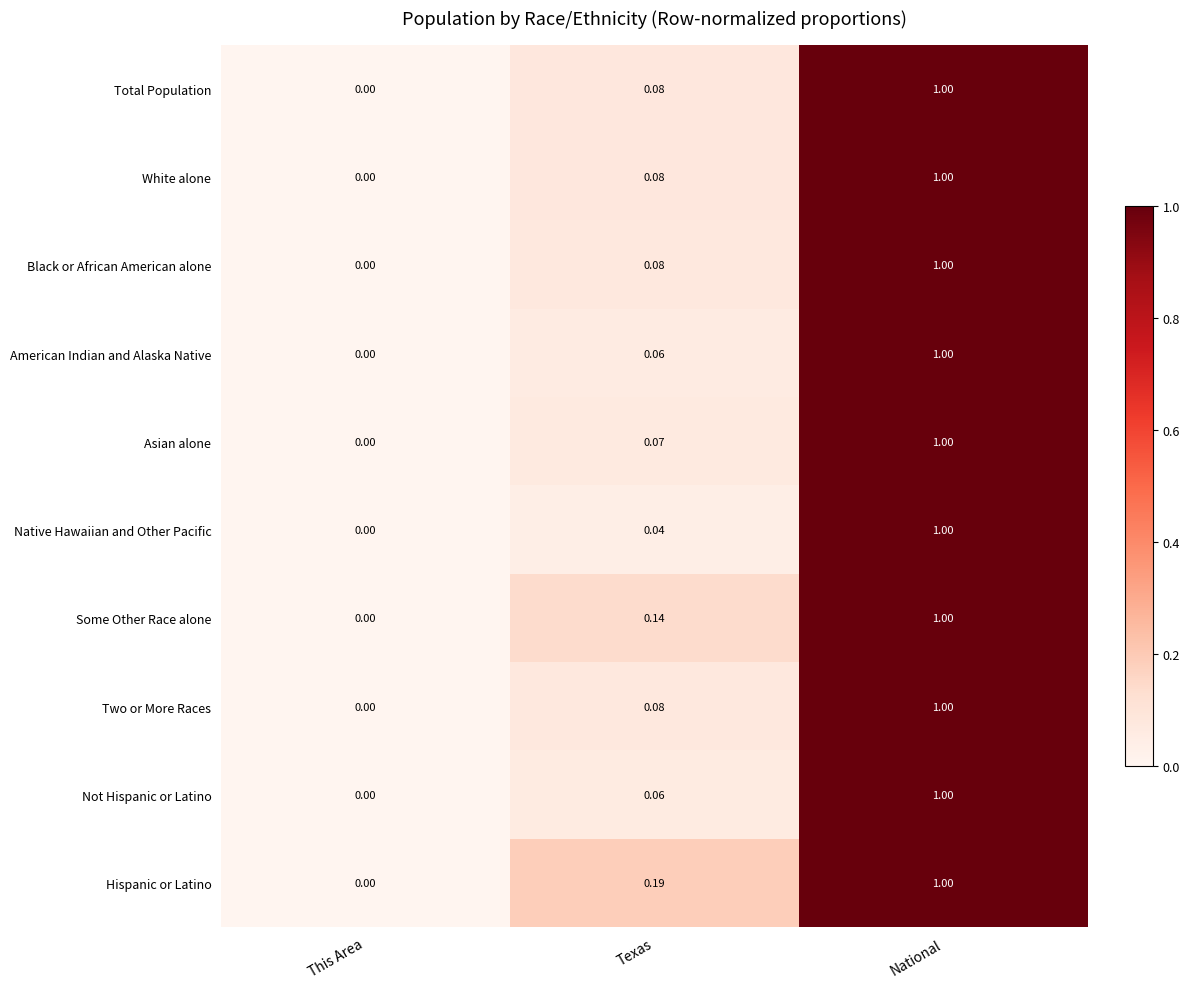

Which series has the largest total across all categories?

Hispanic or Latino